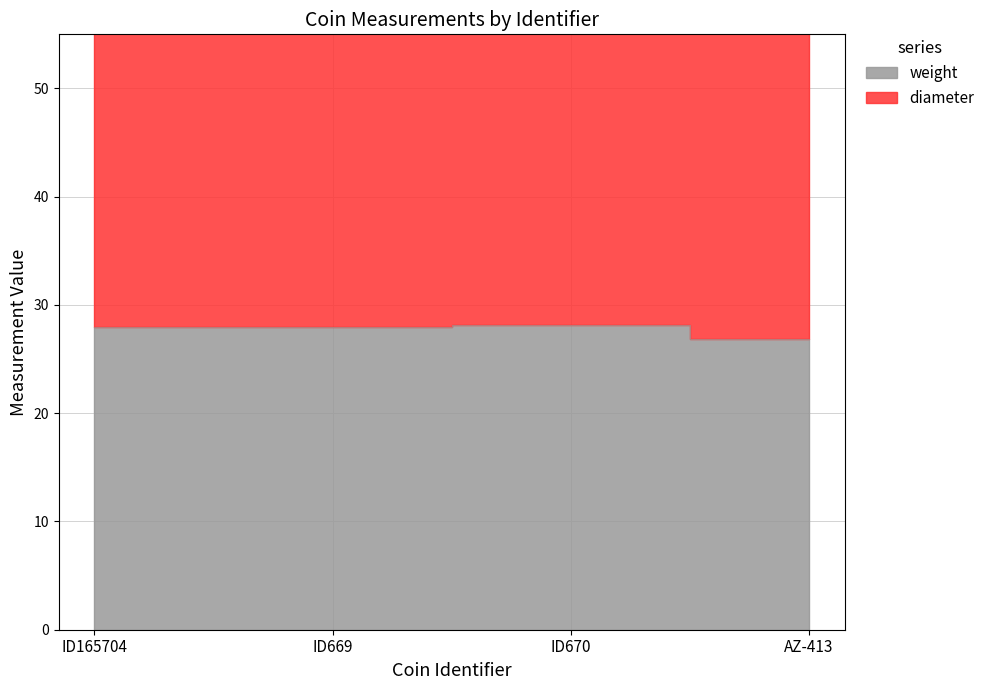

True or false: weight has more than 0 points higher than both neighbors.

True